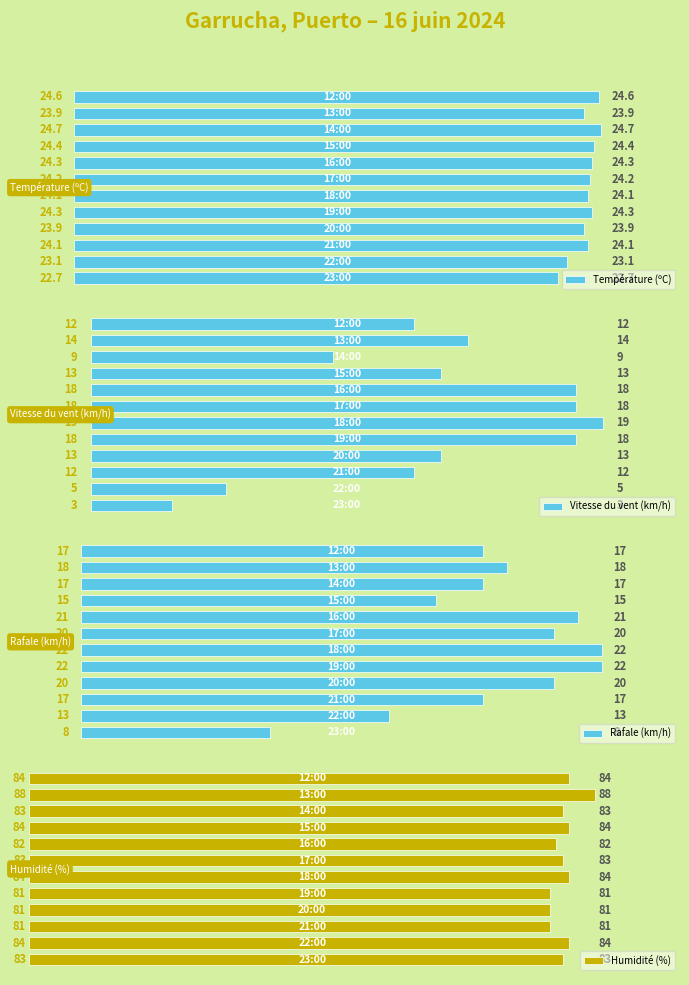

The value of Vitesse du vent (km/h) at 6 is 24.1. True or false?

False